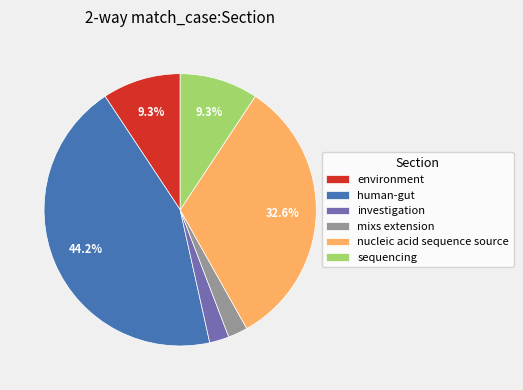

To the nearest percent, what is the difference between the largest and smallest slice percentages?

42%